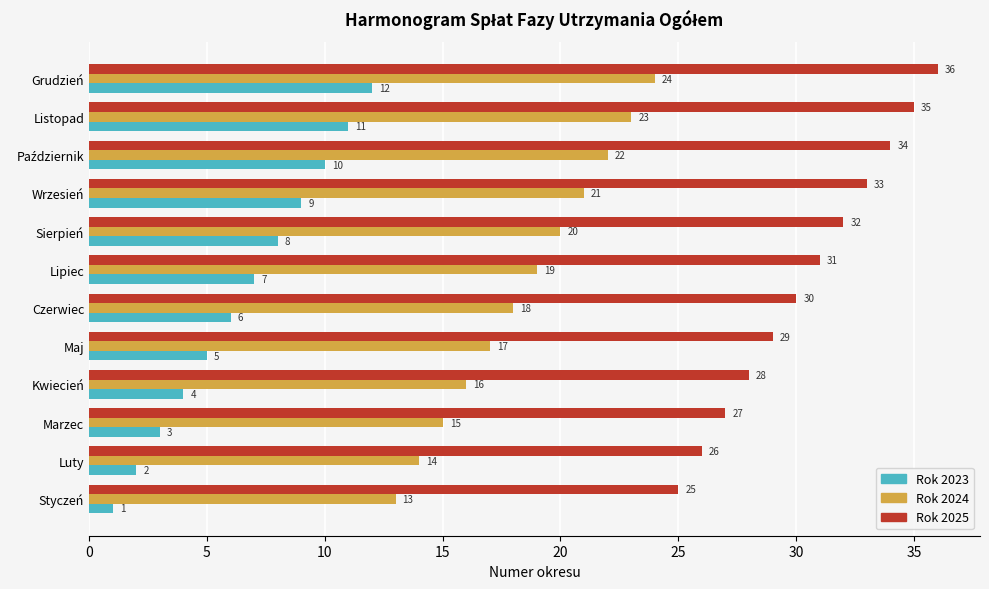

What is the spread (max minus min) of values at Luty?

24